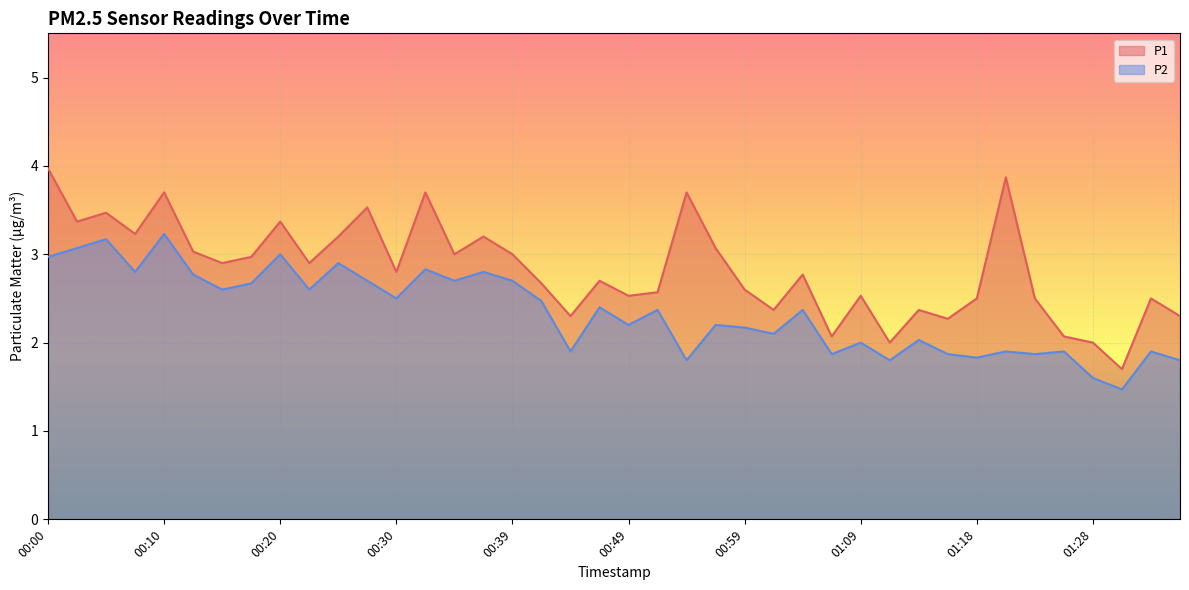

Reading left to right, extract all data points from this chart.

P1: 4.0	3.4	3.5	3.2	3.7	3.0	2.9	3.0	3.4	2.9	3.2	3.5	2.8	3.7	3.0	3.2	3.0	2.7	2.3	2.7	2.5	2.6	3.7	3.1	2.6	2.4	2.8	2.1	2.5	2.0	2.4	2.3	2.5	3.9	2.5	2.1	2.0	1.7	2.5	2.3
P2: 3.0	3.1	3.2	2.8	3.2	2.8	2.6	2.7	3.0	2.6	2.9	2.7	2.5	2.8	2.7	2.8	2.7	2.5	1.9	2.4	2.2	2.4	1.8	2.2	2.2	2.1	2.4	1.9	2.0	1.8	2.0	1.9	1.8	1.9	1.9	1.9	1.6	1.5	1.9	1.8